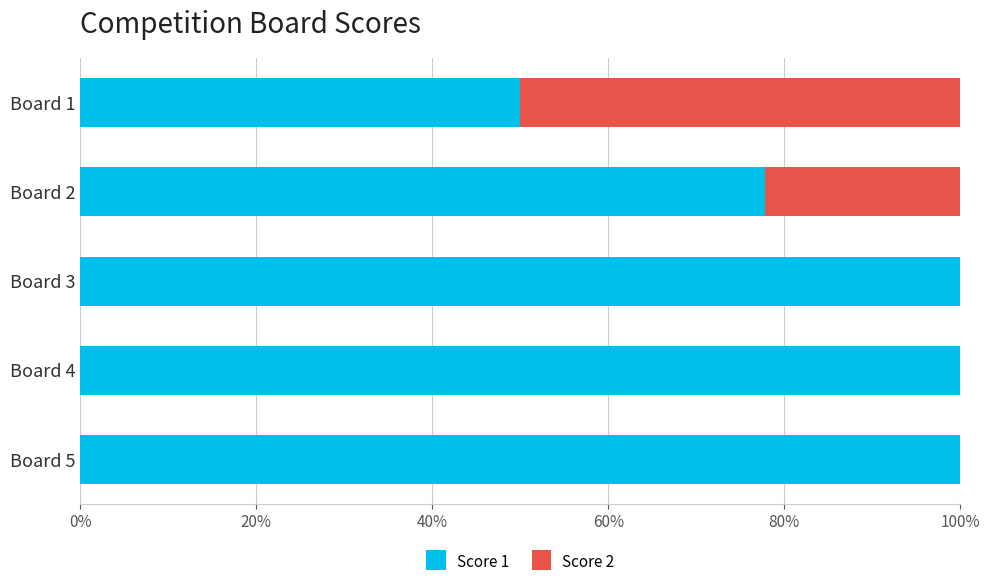

What is the total value across all series at Board 1?

100.0